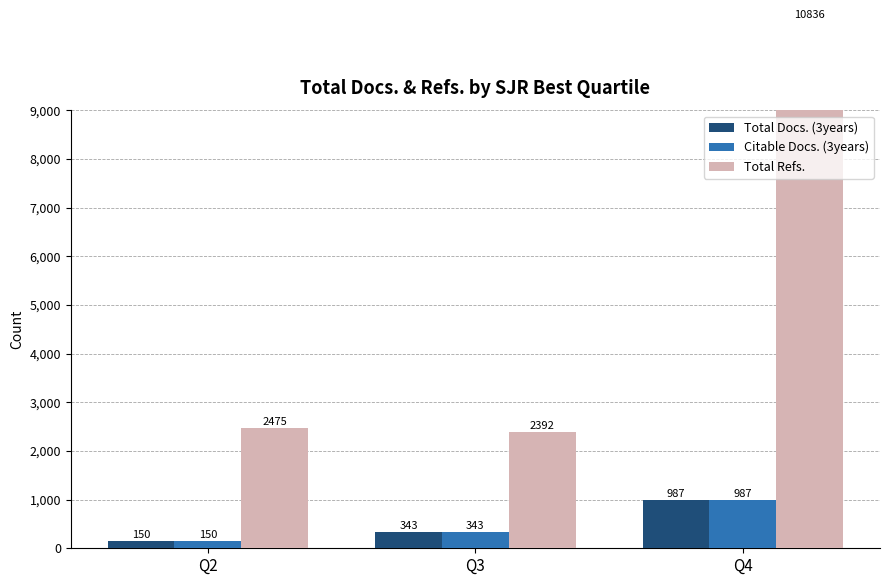

Which series has the largest total across all categories?

Total Refs.